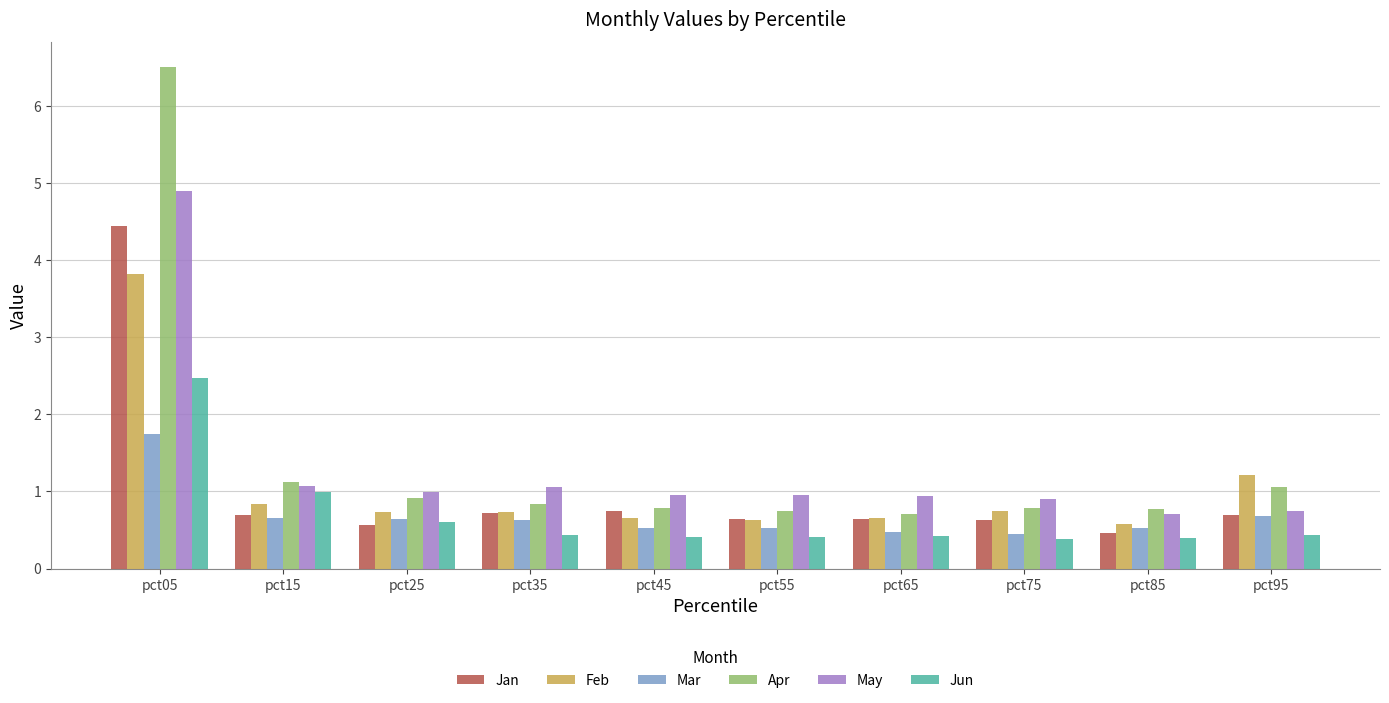

What is the difference between the highest and lowest values at pct95?

0.8